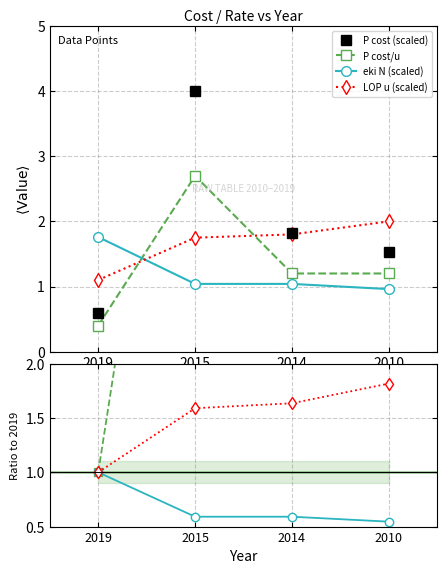

In P cost/u, how many points are higher than both neighbors (excluding endpoints)?

1